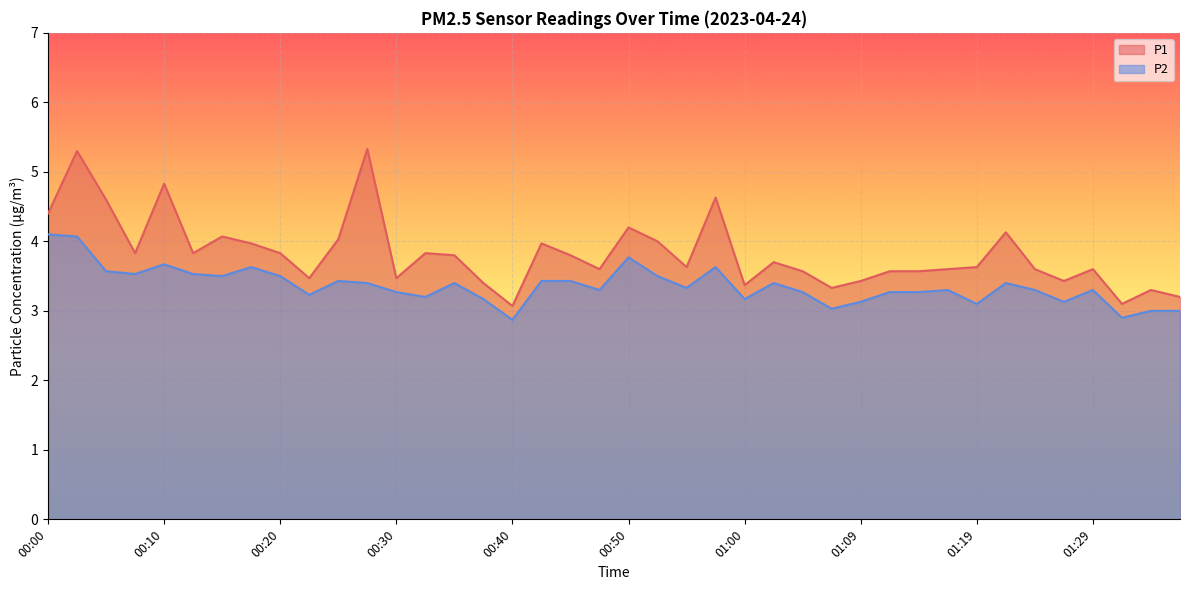

Rank the series by their average value, from highest to lowest.

P1, P2